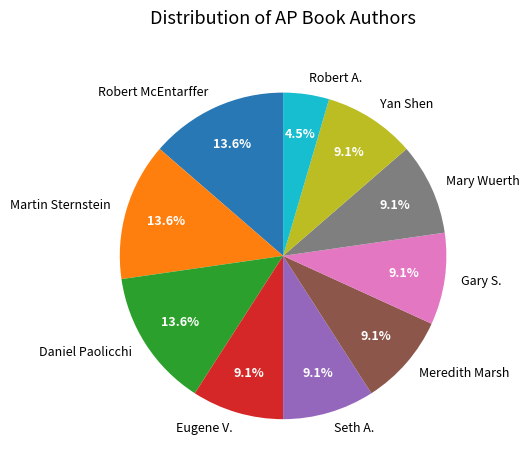

Which slice is the smallest?

Robert A.